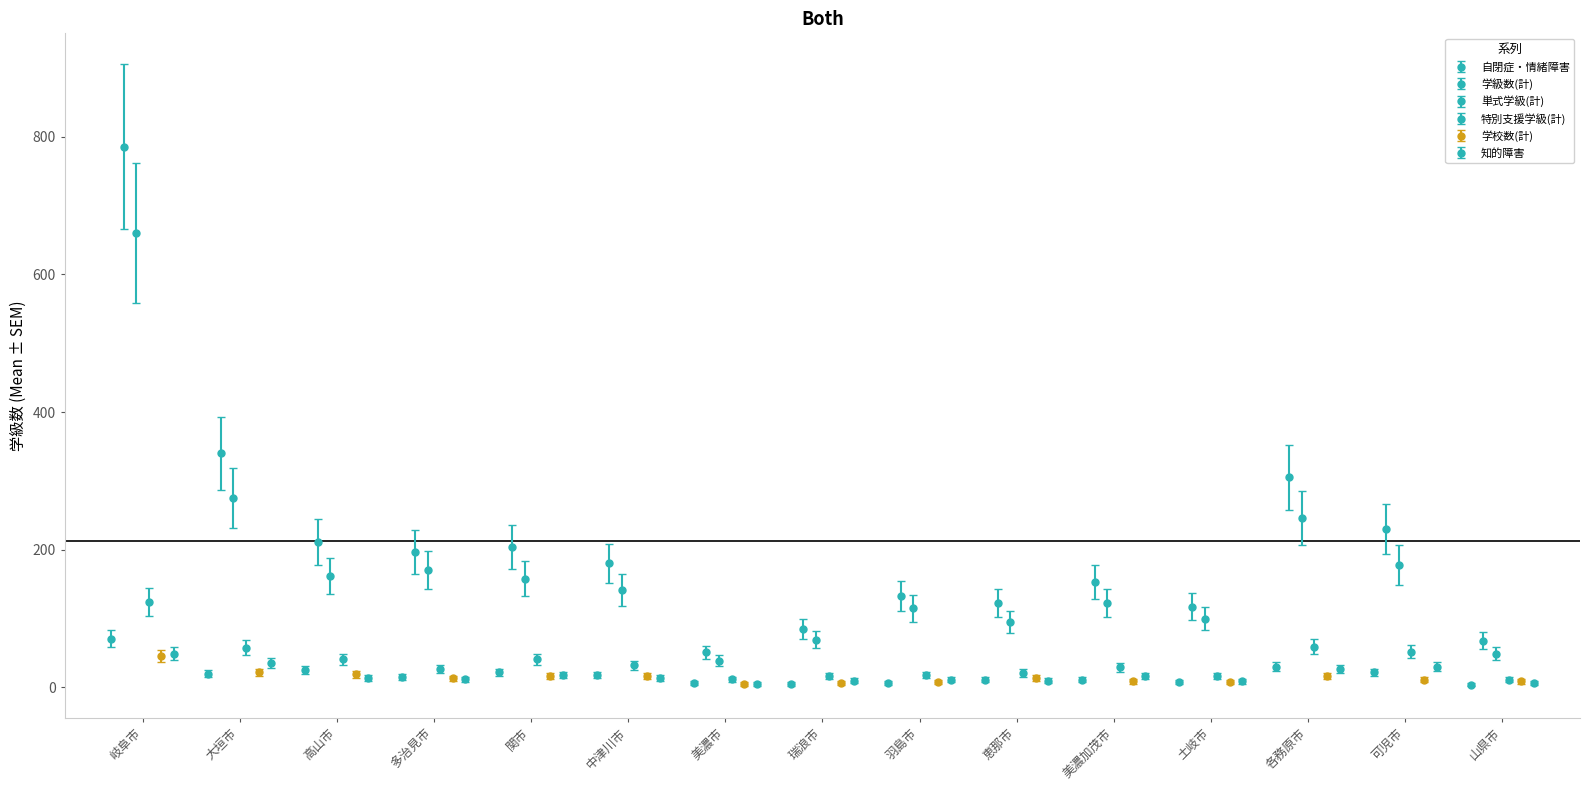

Which has a higher value, 多治見市 or 瑞浪市?

多治見市